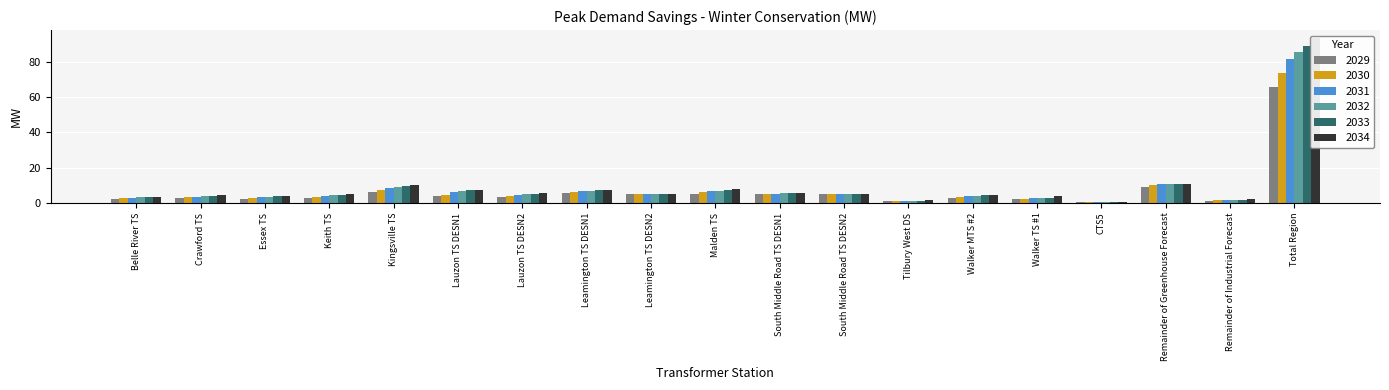

What is the sum of all 2034 values?

186.6